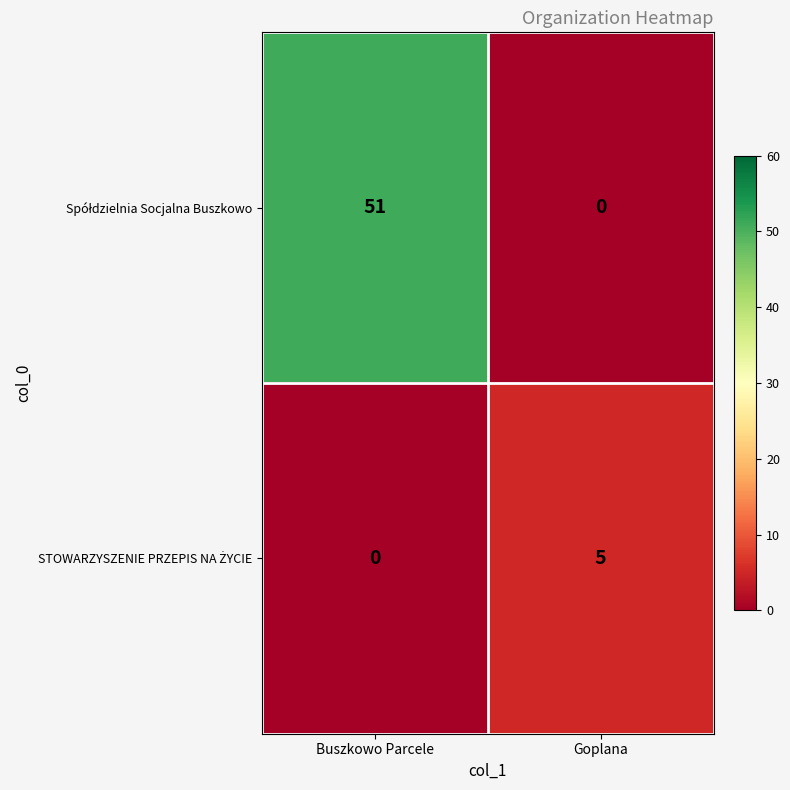

What is the total value across all series at Goplana?

5